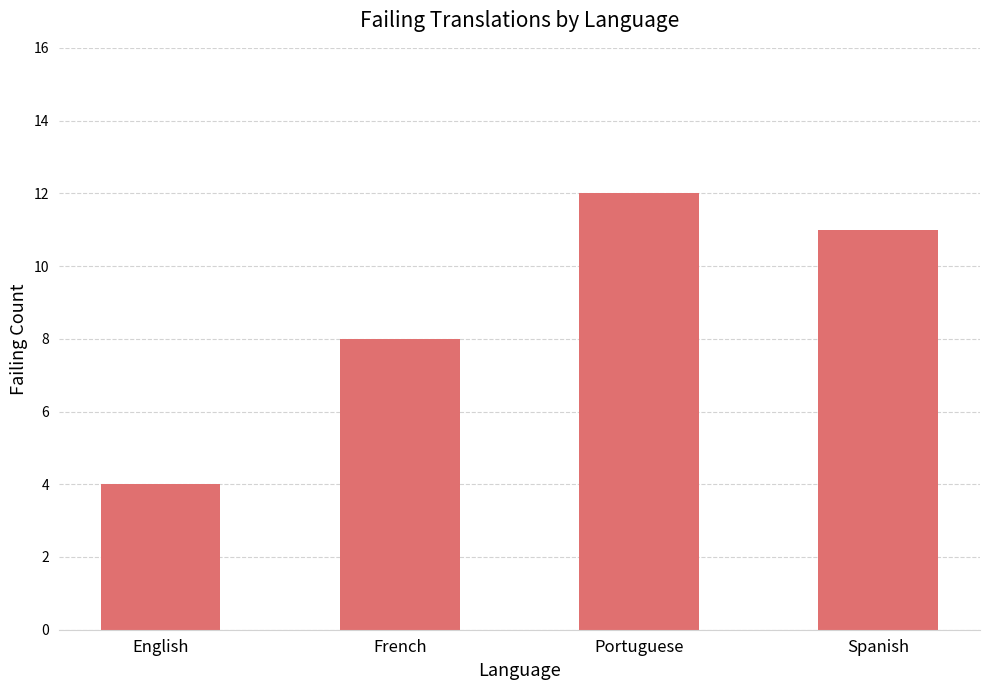

Which has a higher value, Spanish or English?

Spanish